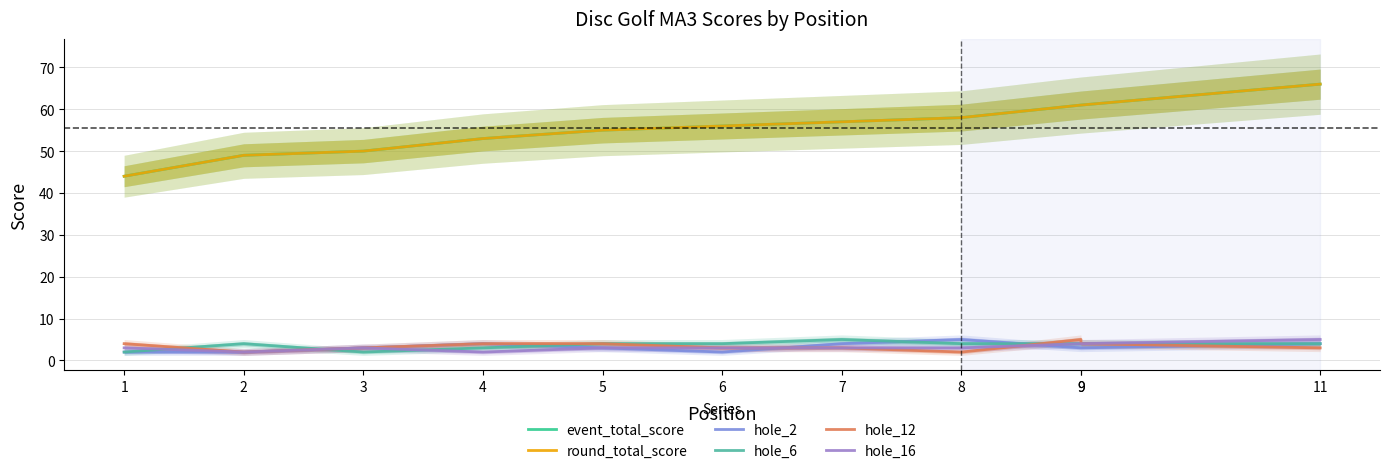

What is the value of the hole_2 point at the 2nd from the left?

2